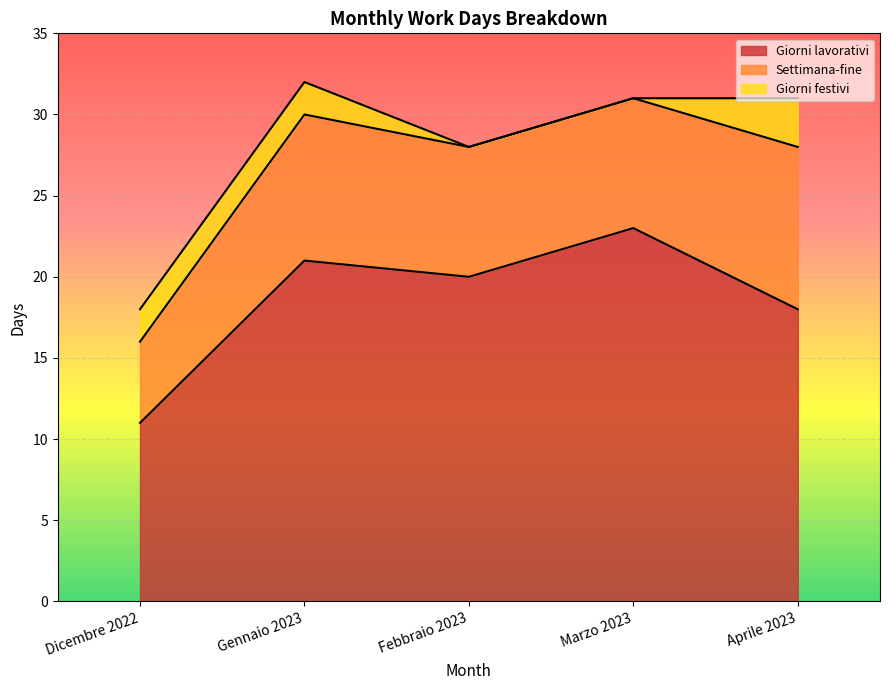

At which category is the sum across all series the highest?

Gennaio 2023